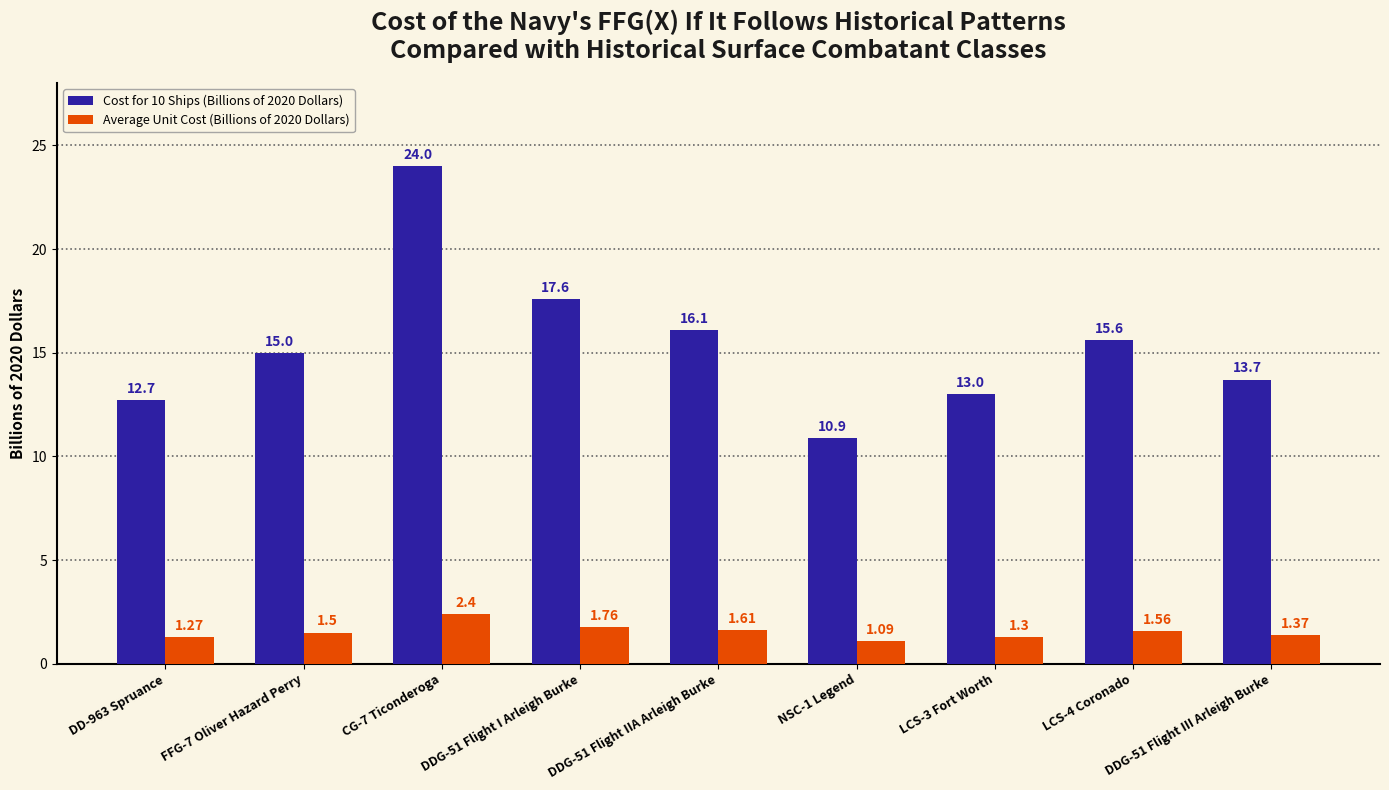

List the series in order of their peak value, lowest first.

Average Unit Cost (Billions of 2020 Dollars), Cost for 10 Ships (Billions of 2020 Dollars)